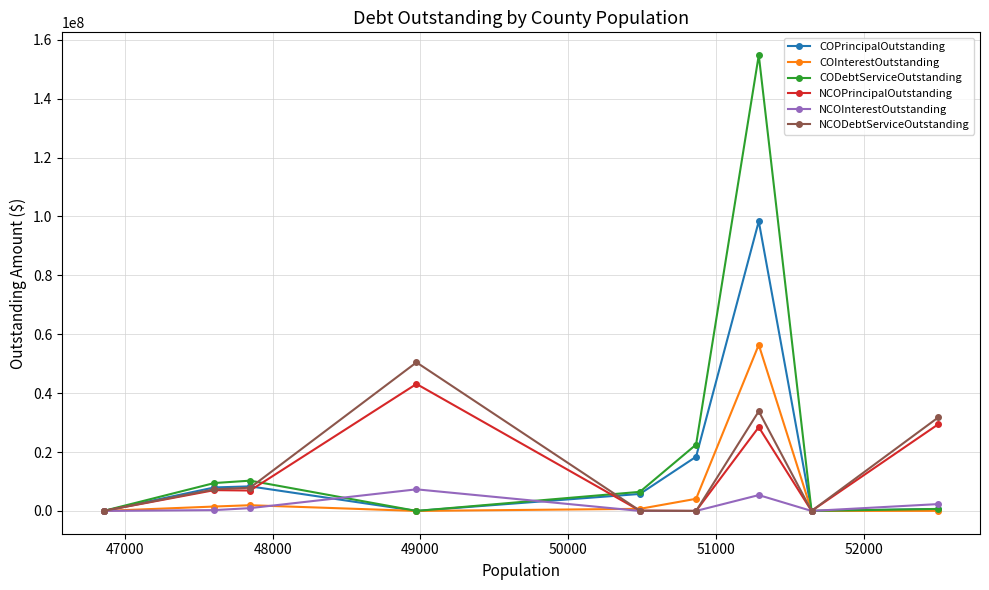

True or false: NCOPrincipalOutstanding and COInterestOutstanding intersect in this chart.

True